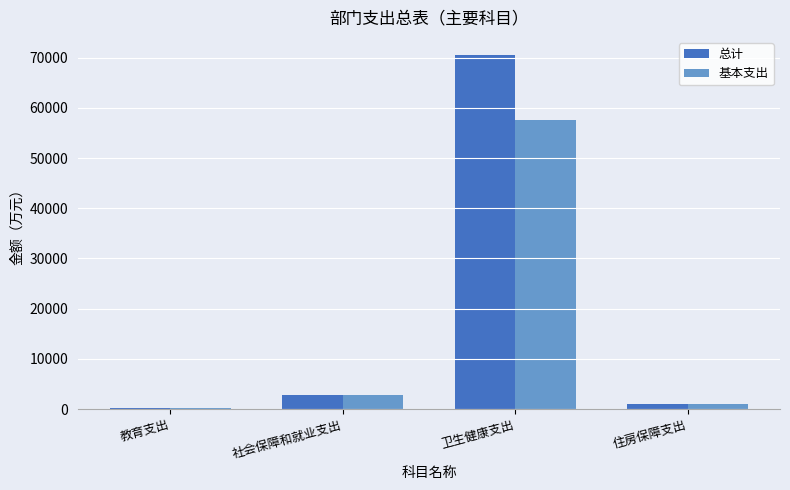

What is the approximate value of 总计 at 卫生健康支出?

70615.6